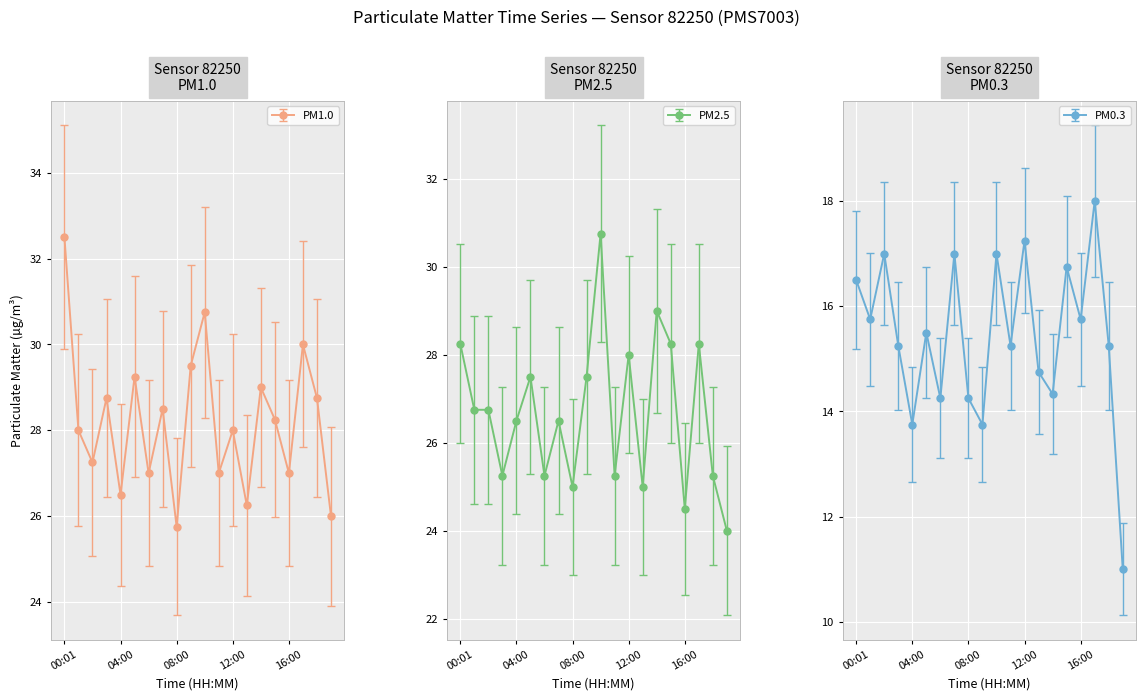

How many interior local valleys does the PM0.3 series have?

7